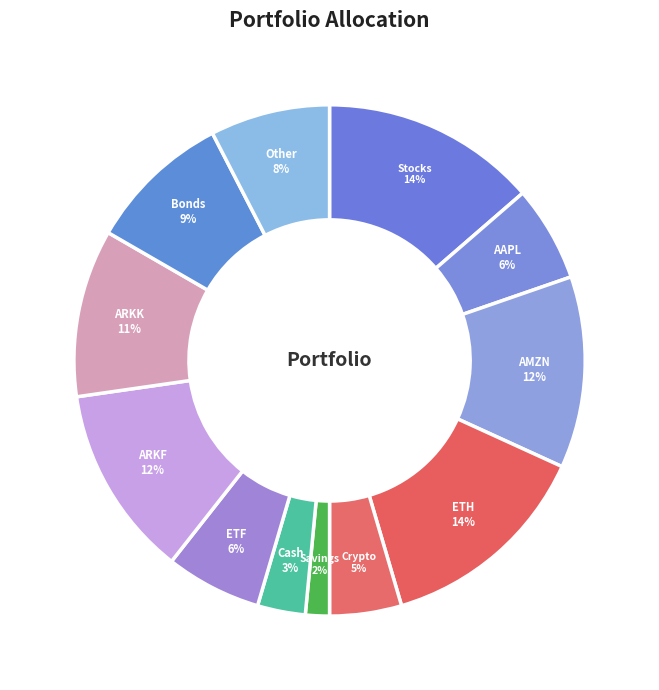

Between ETH and AAPL, which is larger?

ETH